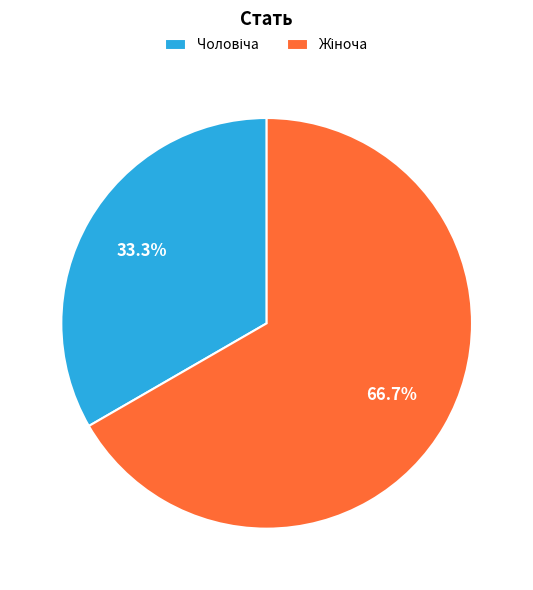

Is there a majority slice in this chart?

Yes